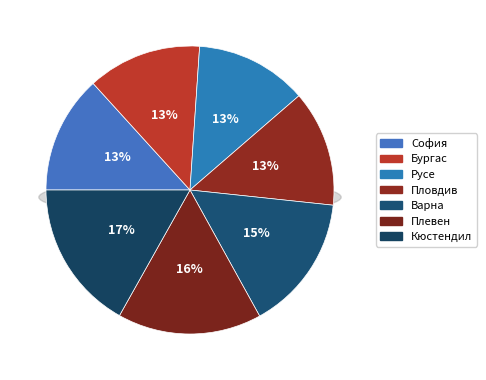

Do Бургас and Русе together represent more than half of the pie?

No